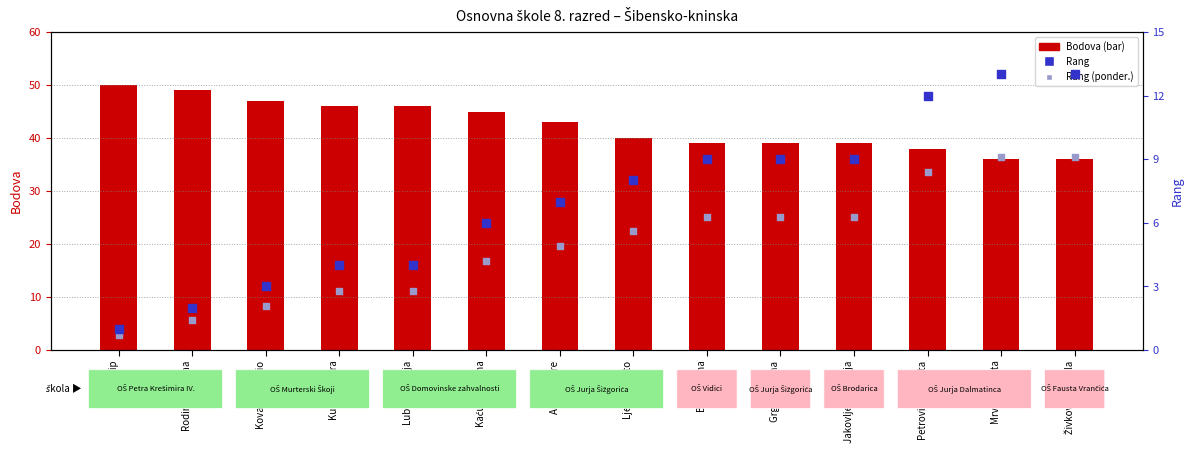

At how many categories does at least one series exceed 11?

14